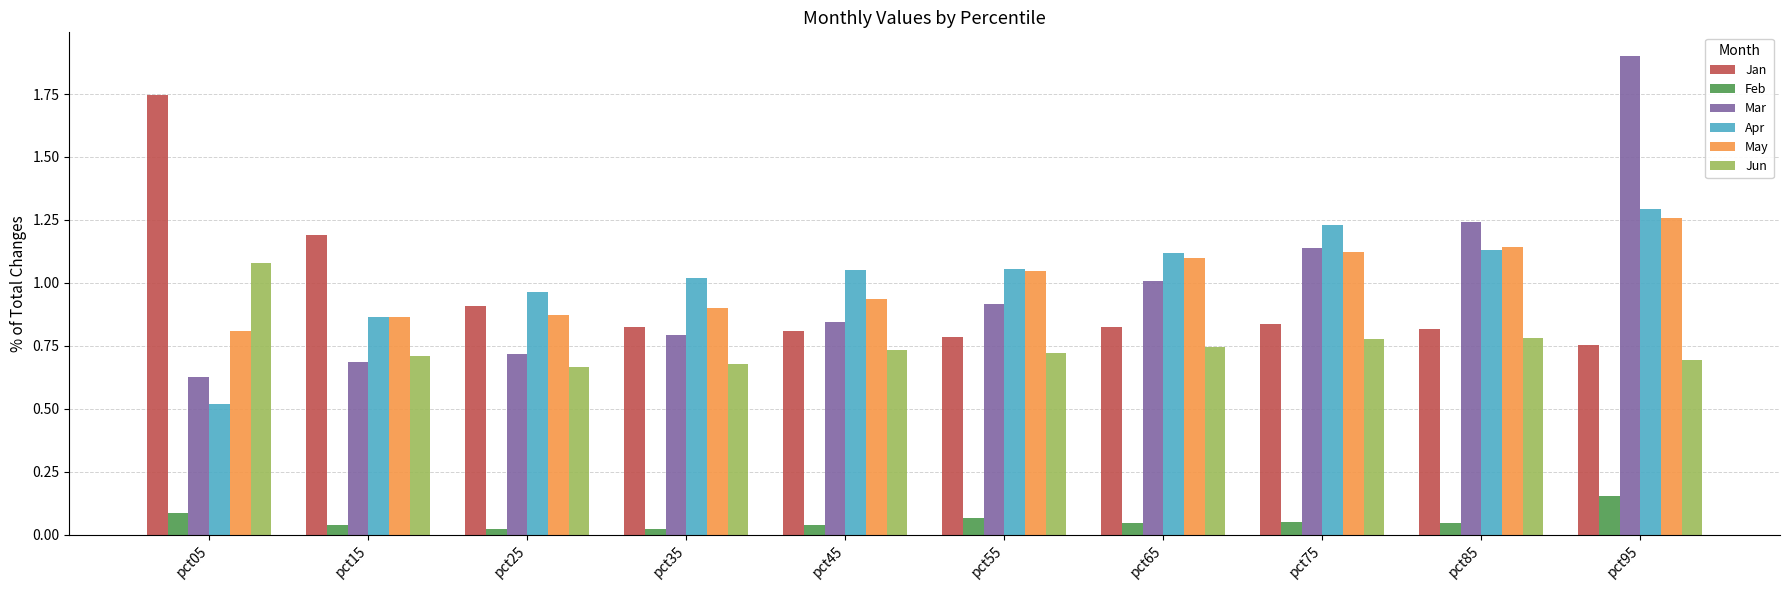

Where is Mar nearest to the value 1?

pct65